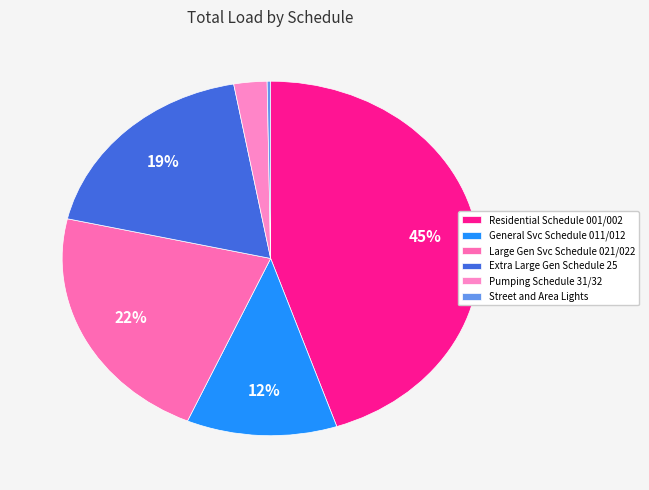

Does Residential Schedule 001/002 account for over 50% of the chart?

No